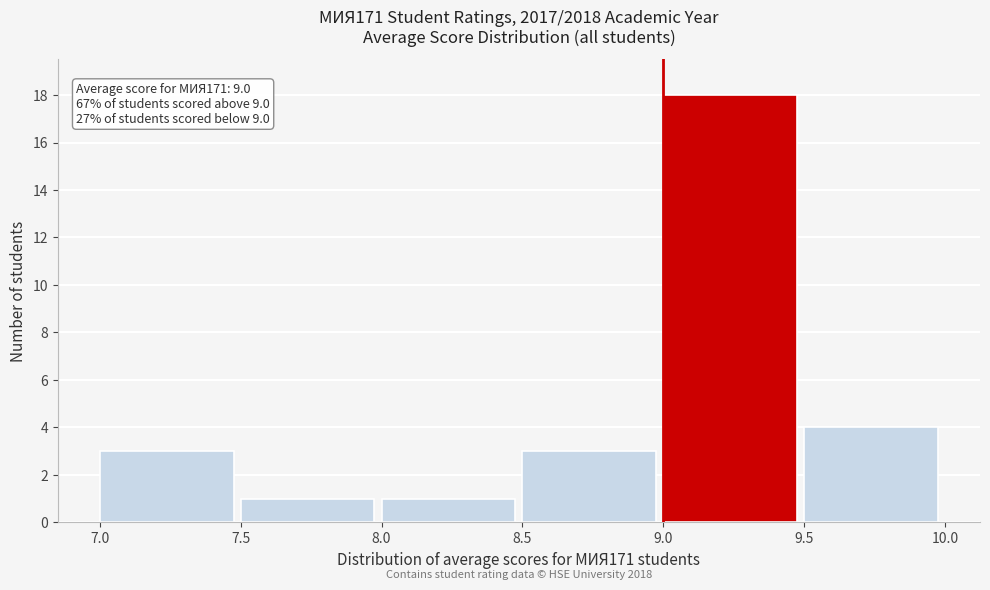

Over which range of the x-axis is the bar tallest?

9.0 to 9.5